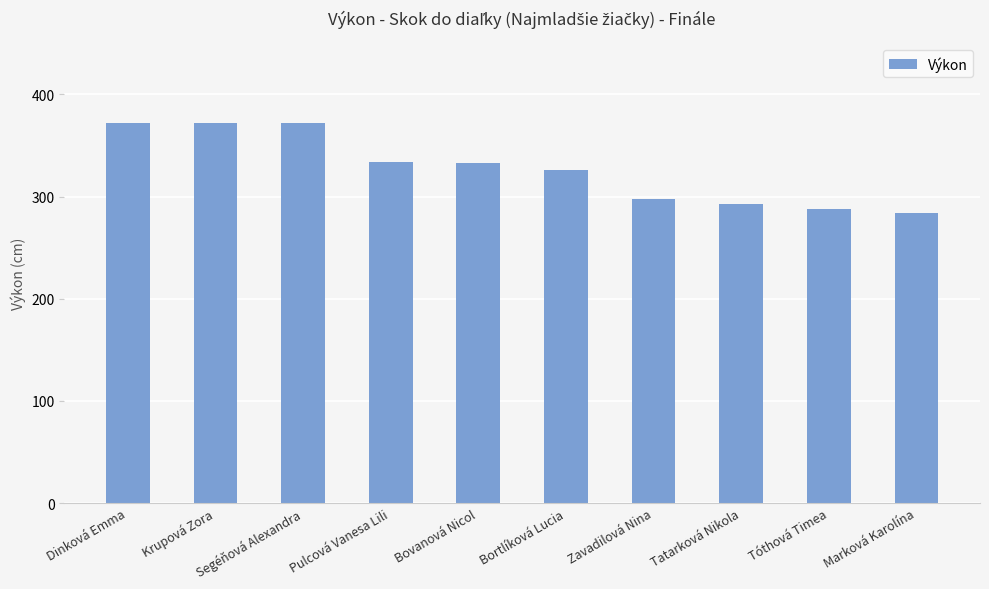

What position from the right is Bortlíková Lucia?

5